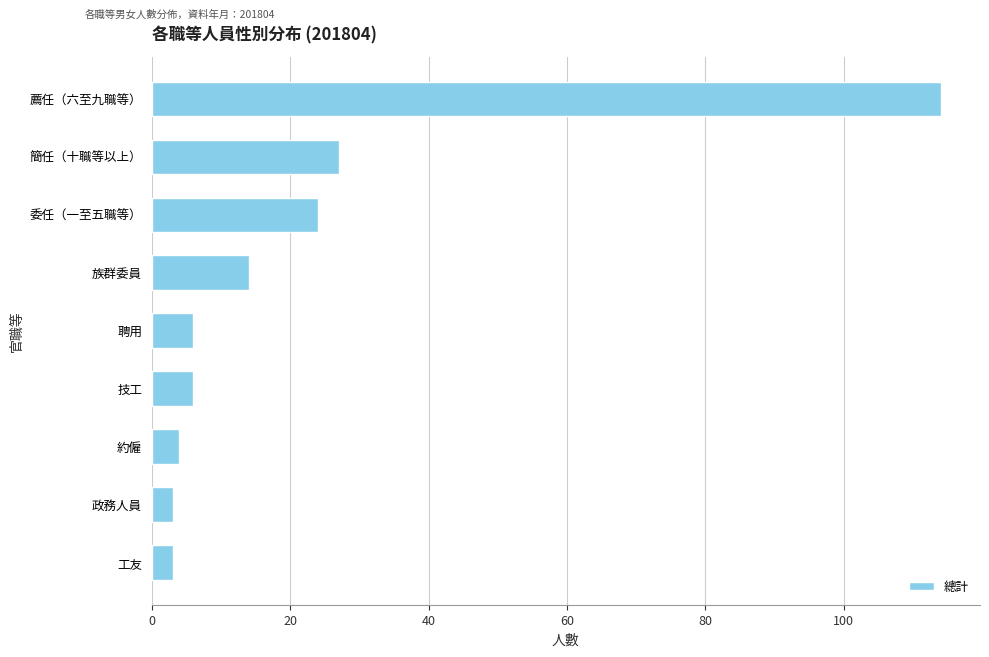

Reading top to bottom, transcribe all the data shown in this chart.

薦任（六至九職等）=114	簡任（十職等以上）=27	委任（一至五職等）=24	族群委員=14	聘用=6	技工=6	約僱=4	政務人員=3	工友=3